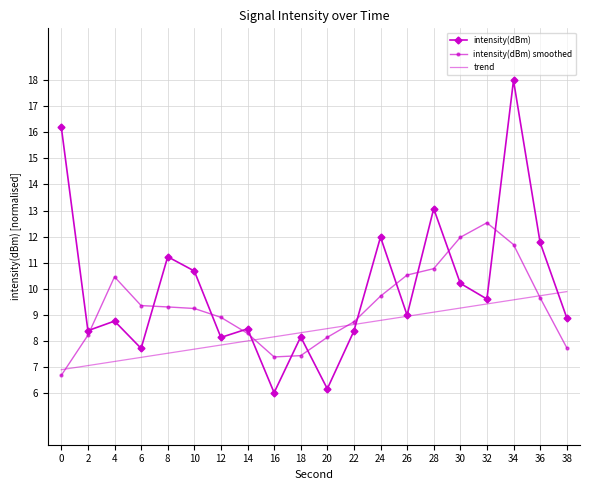

Rank the series at 8 from highest to lowest value.

intensity(dBm), intensity(dBm) smoothed, trend